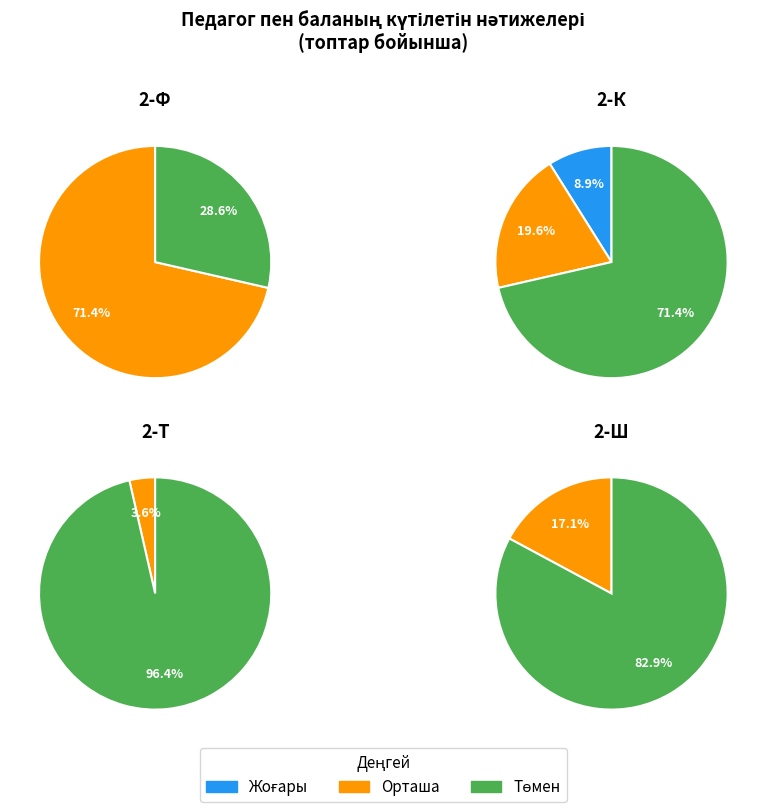

Is it true that 2-Ш is 0% of the pie?

True